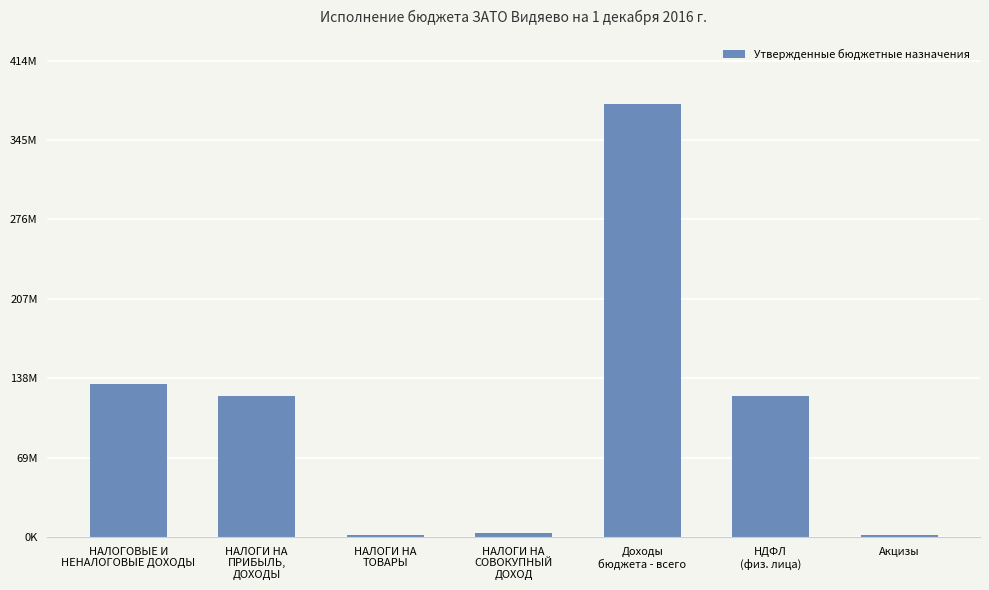

Does the chart contain any negative values?

No